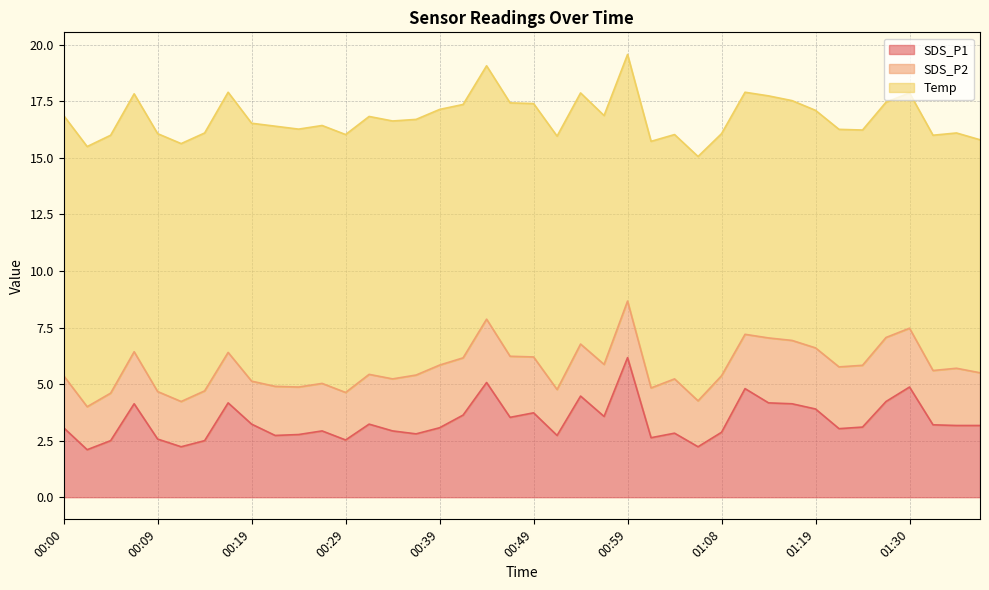

The value of SDS_P1 at 00:49 is 3.7. True or false?

True